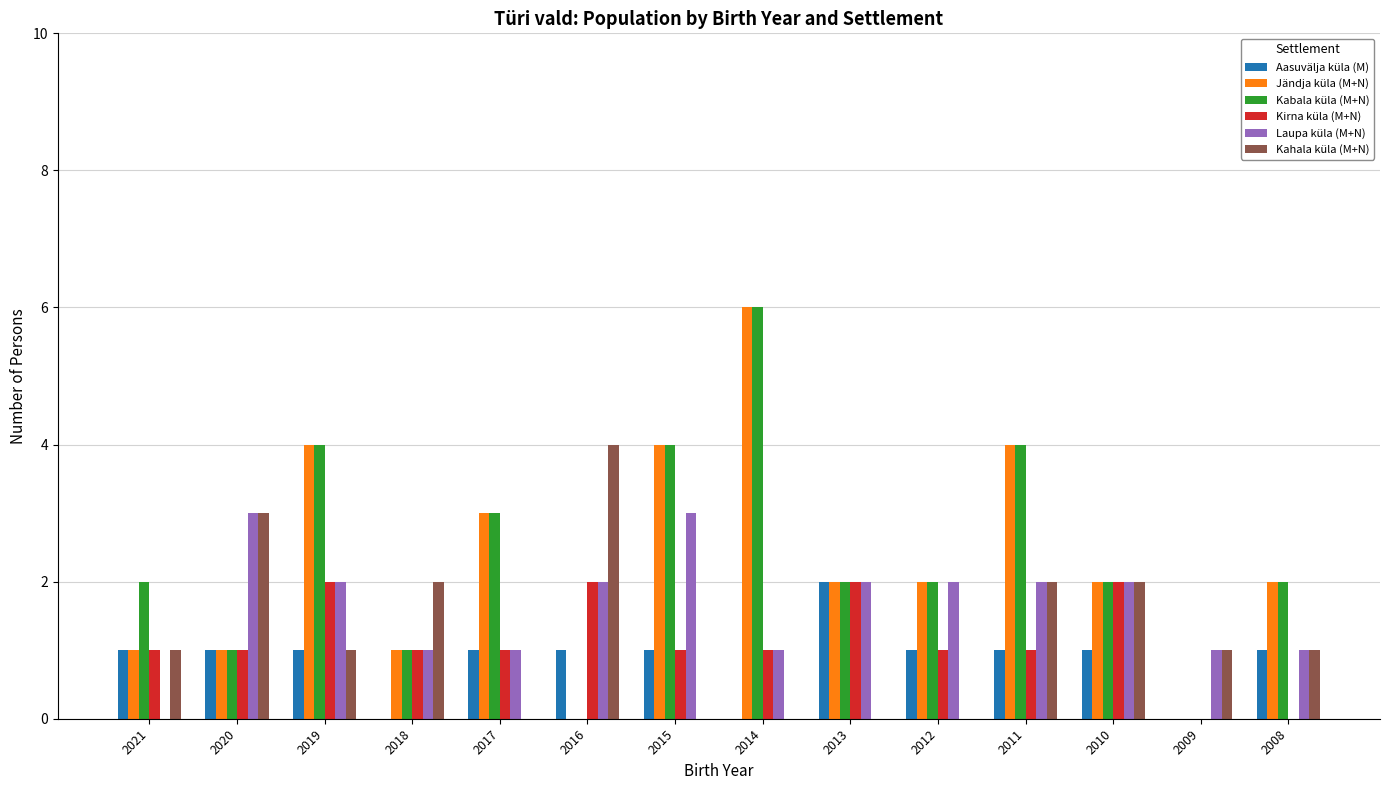

How many series are shown in this chart?

6